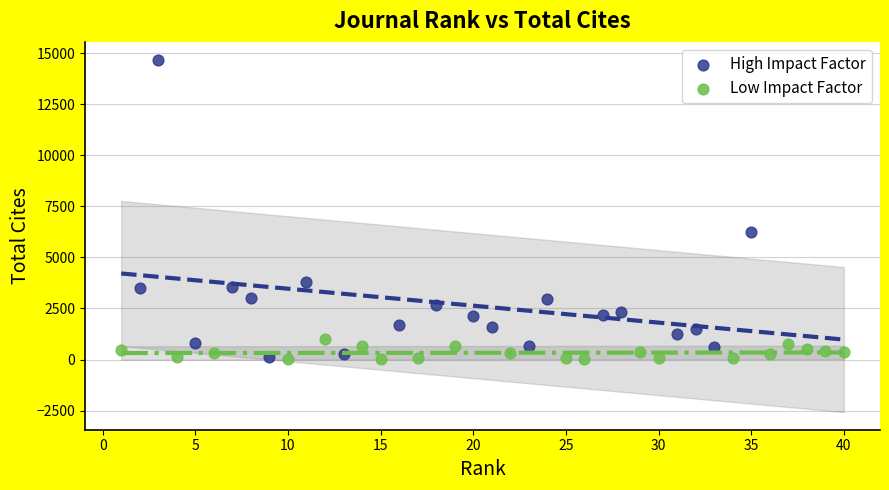

Which series reaches the maximum Y coordinate?

High Impact Factor